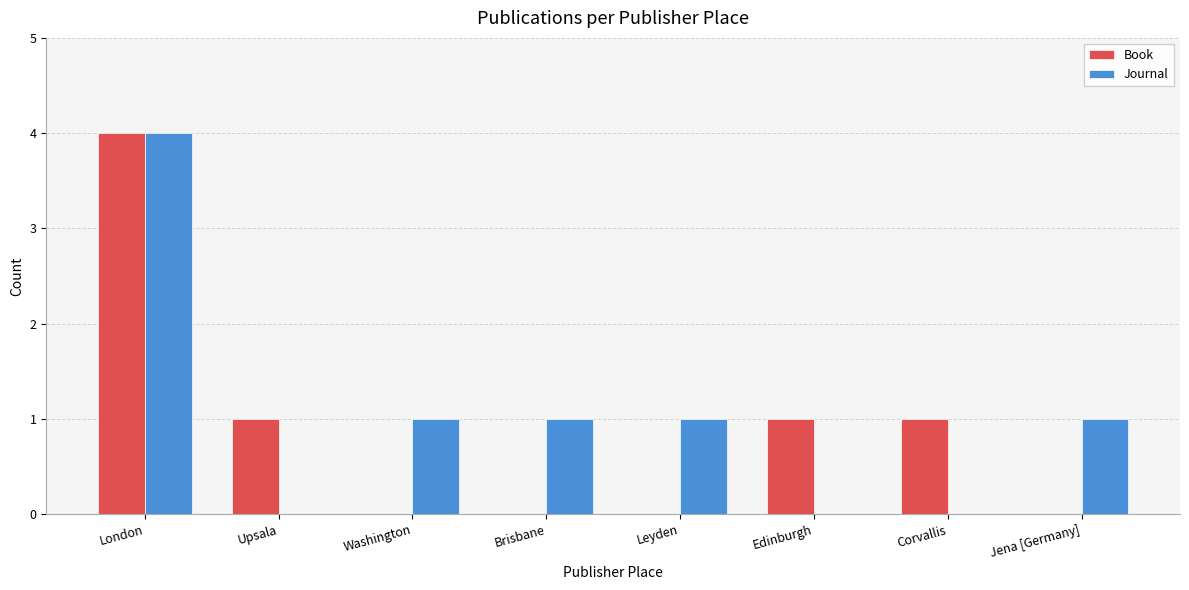

Is the value of Book at London greater than the value of Journal at Upsala?

Yes